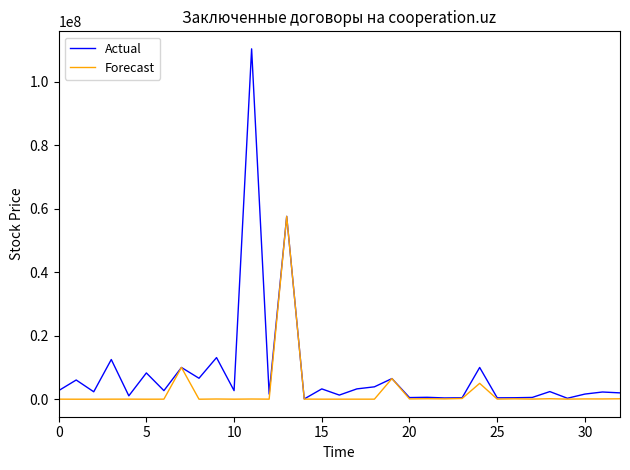

Which series has the largest total across all categories?

Actual